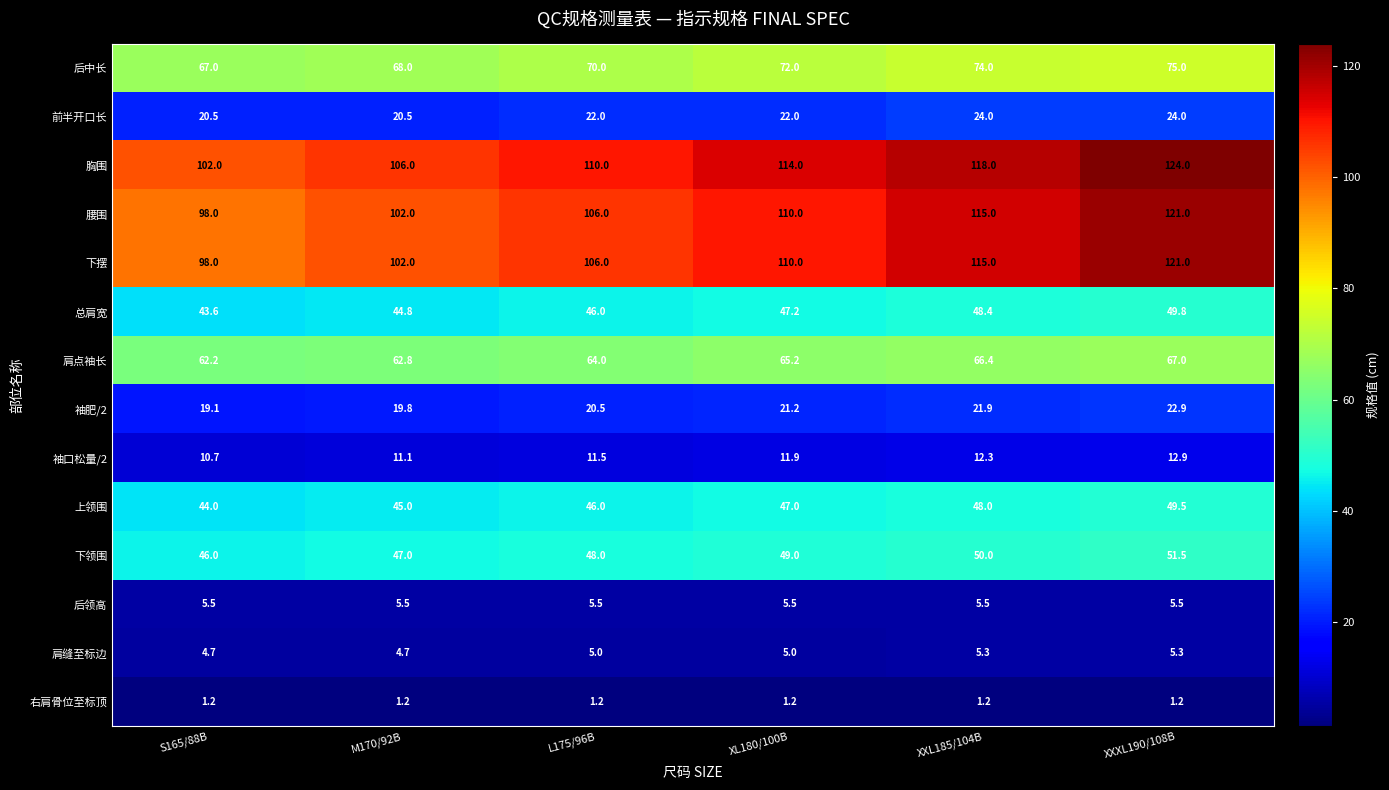

True or false: 上领围 has a value of 44.0 at S165/88B.

True